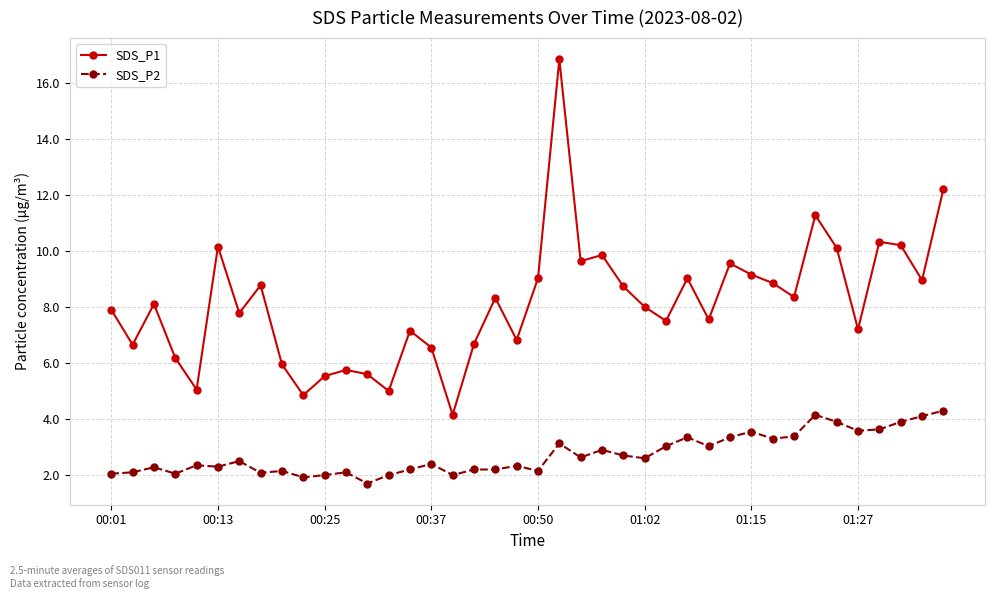

What is the minimum value for SDS_P2?

1.7